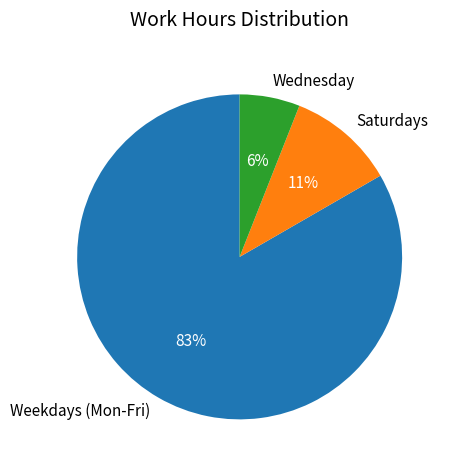

True or false: Saturdays accounts for 11% of the total.

True